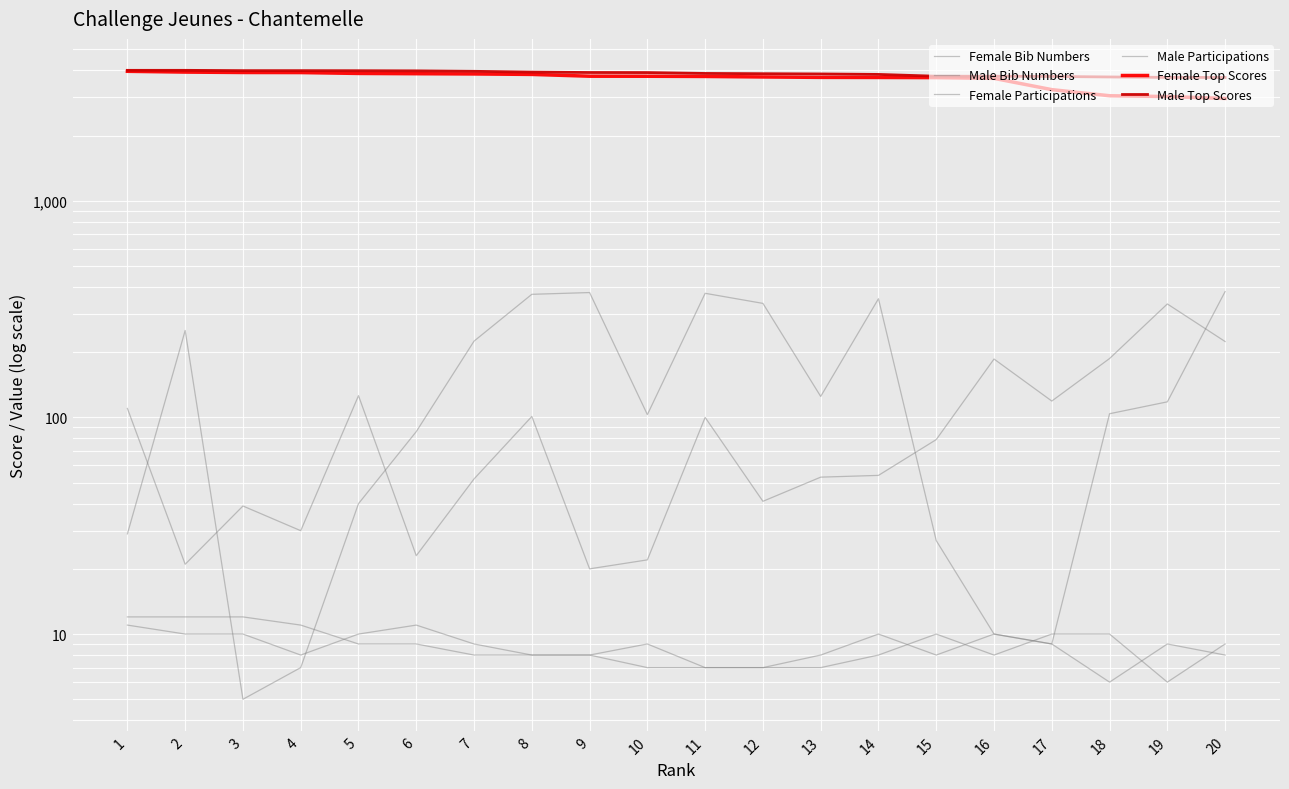

How many data points in Female Top Scores are less than 3756?

10